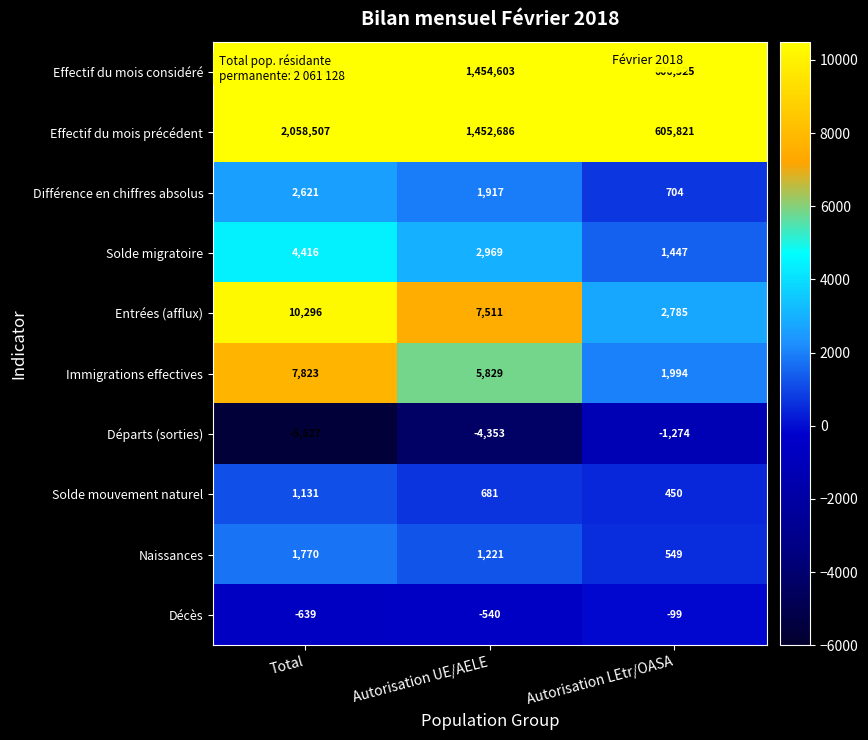

What value does the Décès series have at Autorisation LEtr/OASA, to the nearest 100?

-100